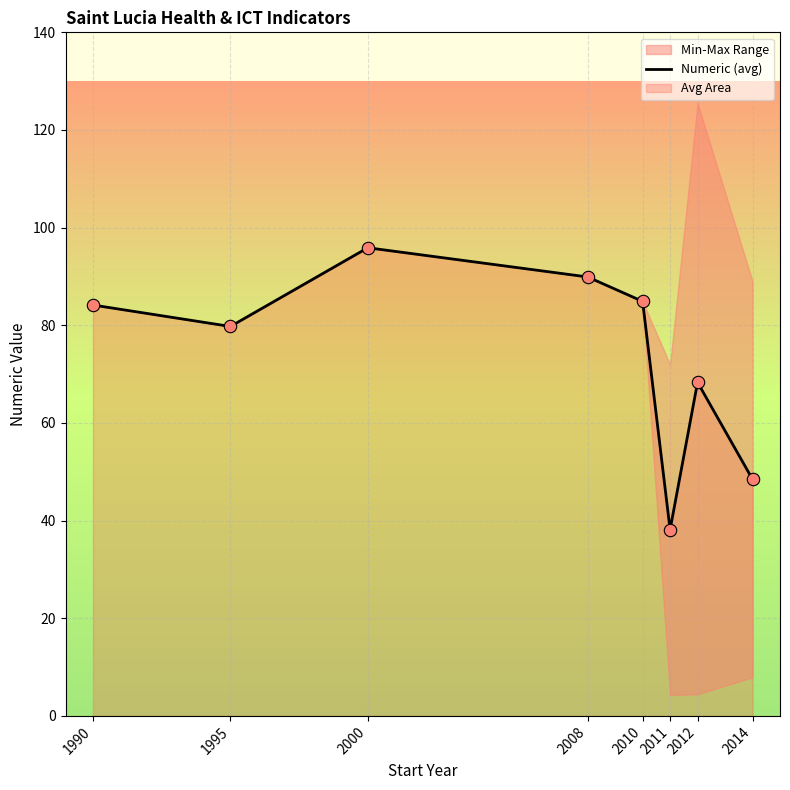

What is the change in value from 2010 to 2012?

-16.6